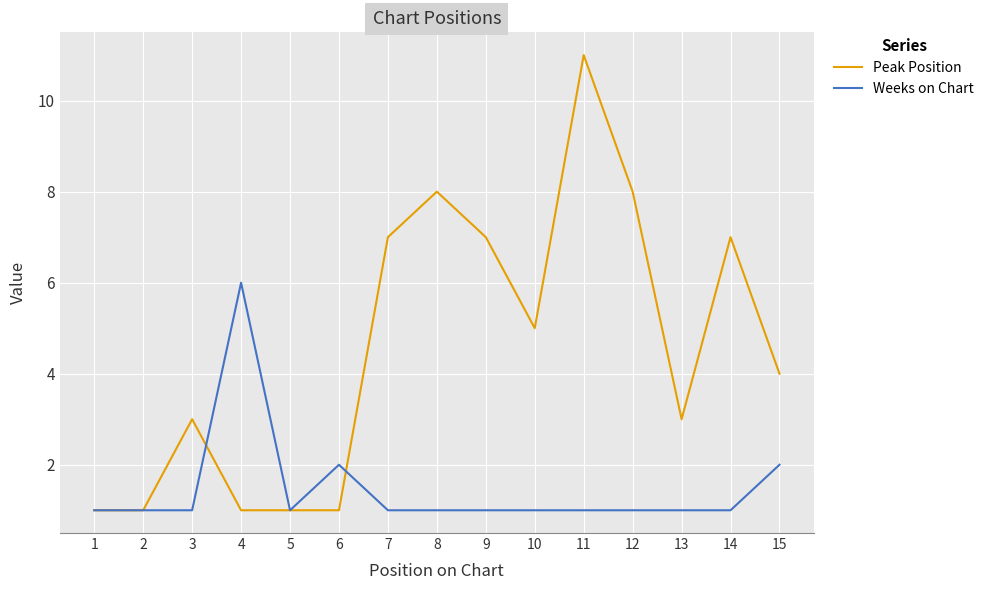

What is the maximum value shown in the chart?

11